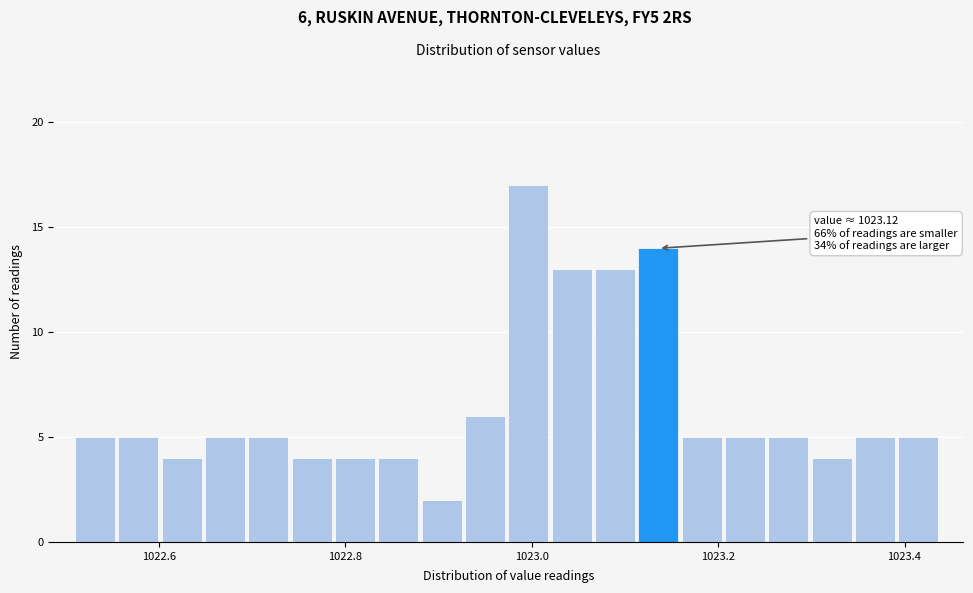

Read against the x-axis, roughly where is the centre of the tallest bar?

1023.00